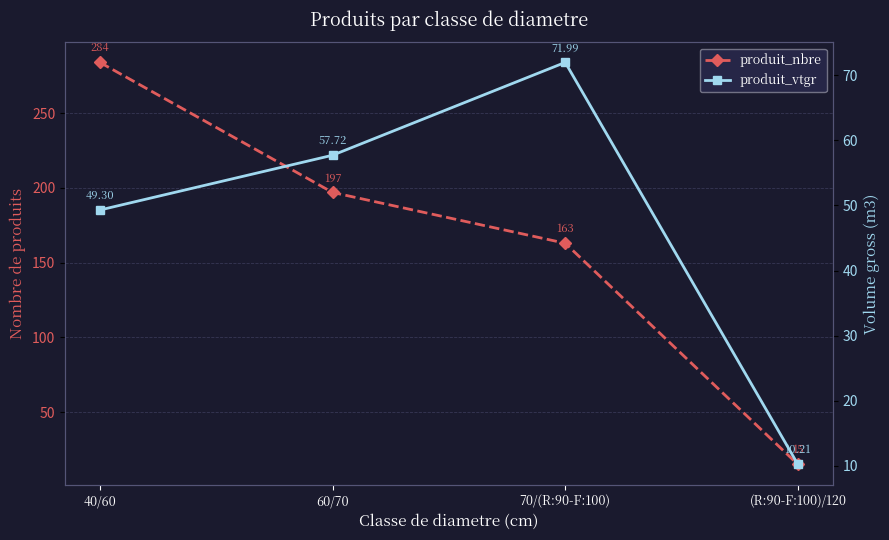

What is the sum of all produit_vtgr values?

189.2